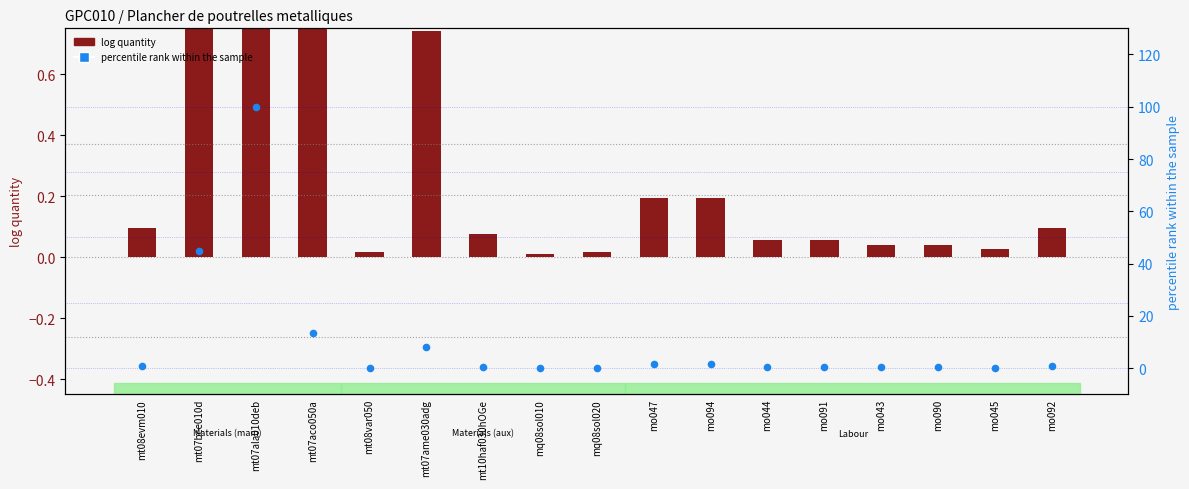

At how many categories does at least one series exceed 53?

1